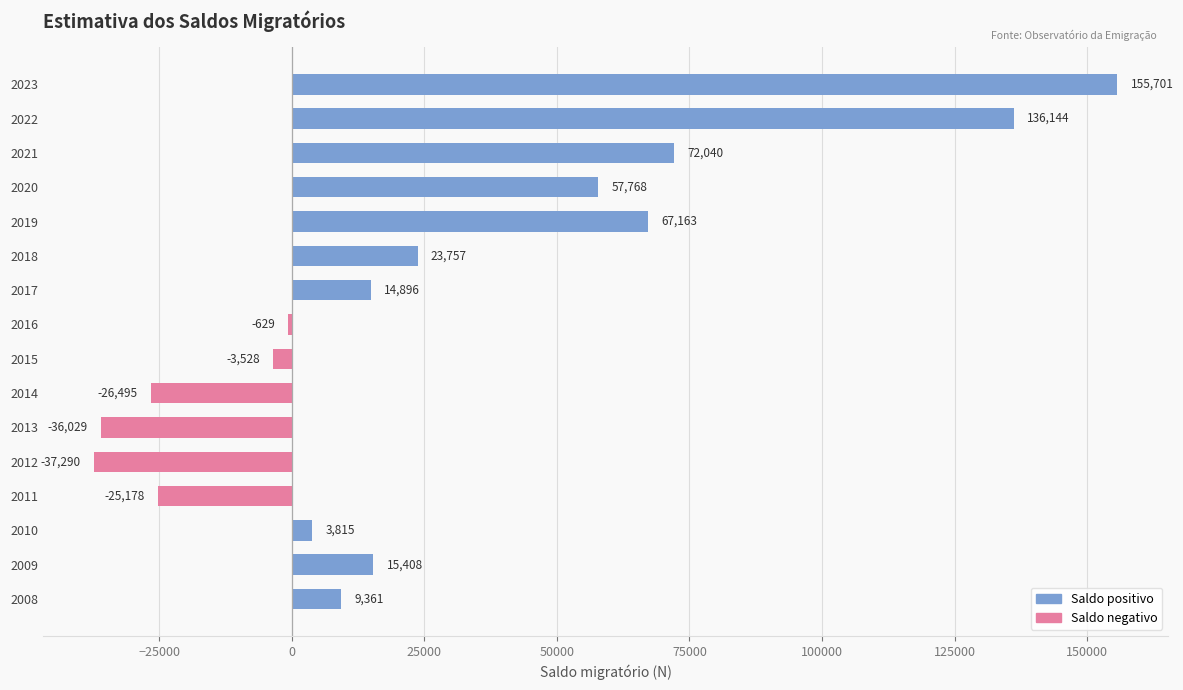

What is the maximum value shown in the chart?

155701